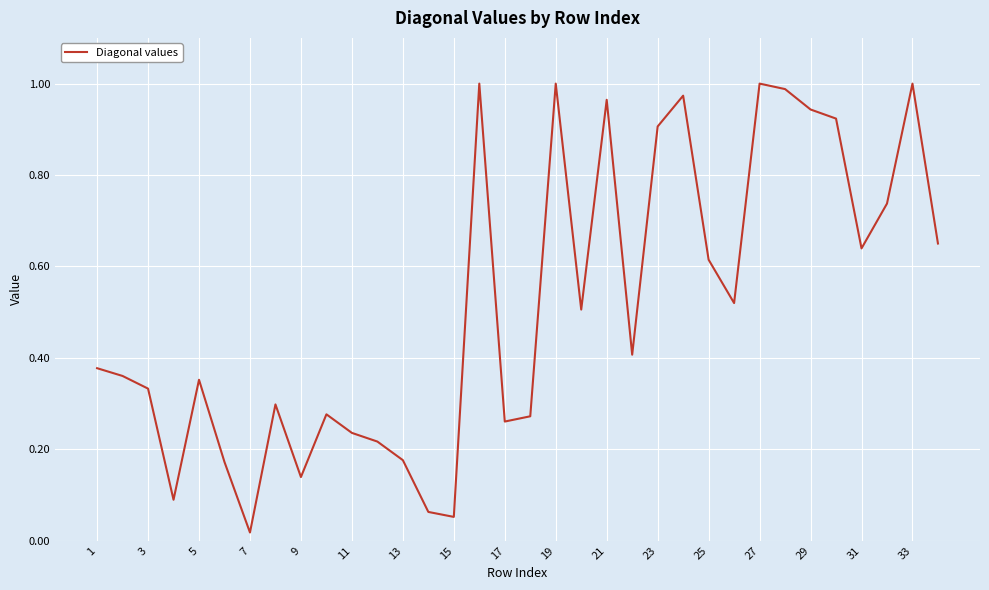

How many points are lower than both their immediate neighbors (excluding endpoints)?

9